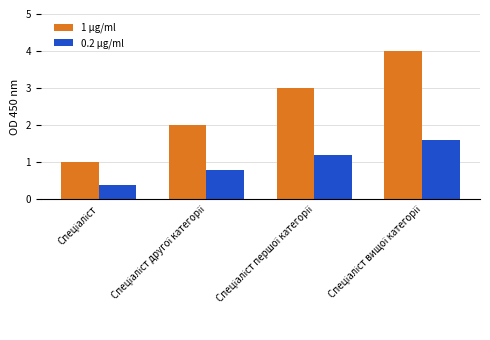

What is the lowest value of the 0.2 μg/ml series?

0.4